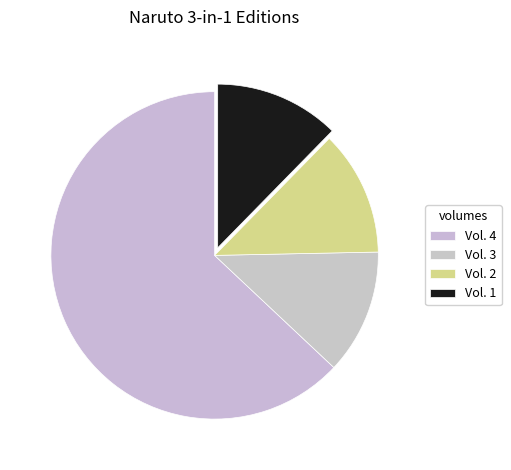

Count the number of slices in the pie.

4